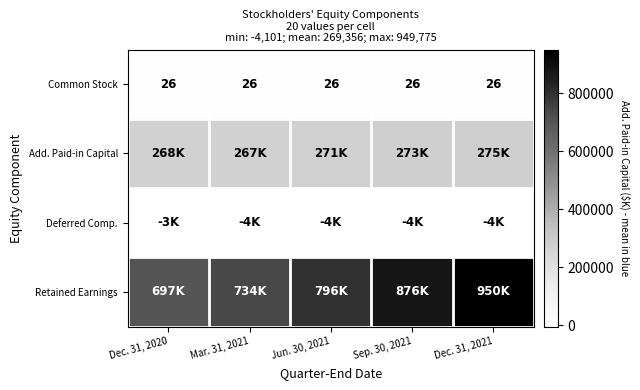

True or false: Common Stock has a value of 26 at Dec. 31, 2020.

True